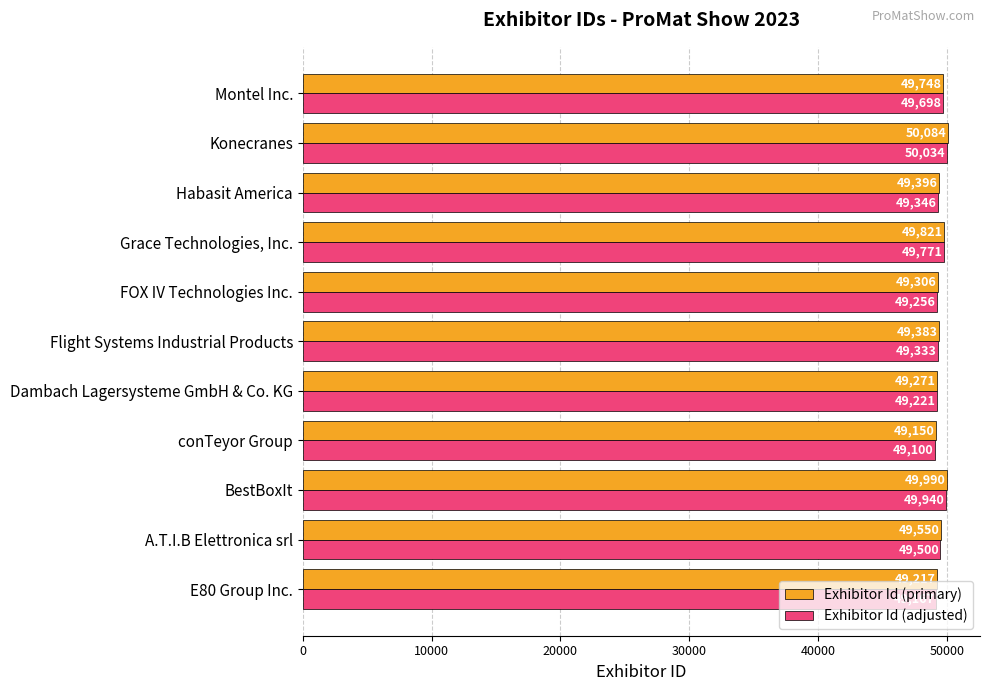

True or false: Exhibitor Id (primary) has a value of 10976 at Montel Inc..

False